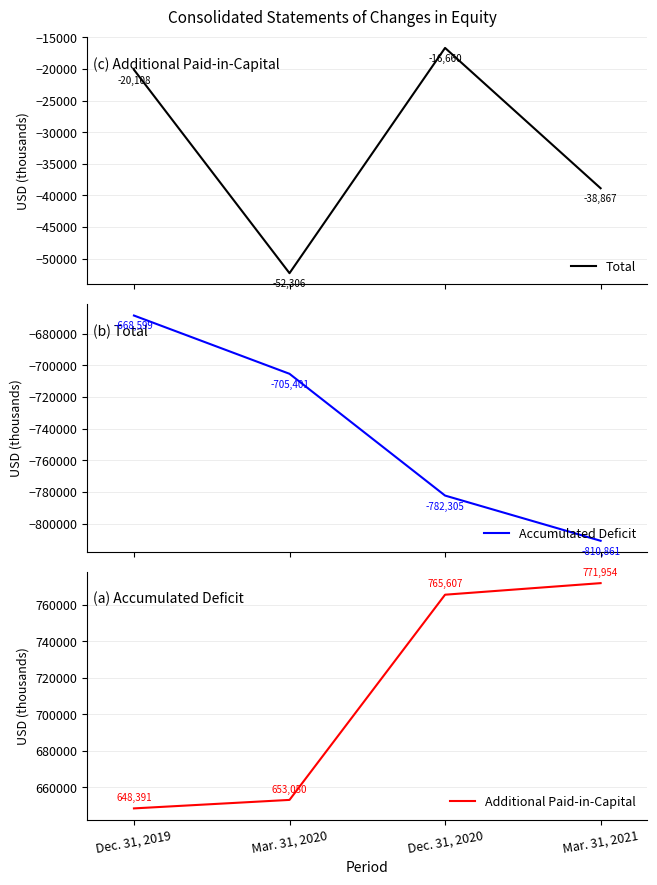

What are all the series names shown in the legend?

Total, Accumulated Deficit, Additional Paid-in-Capital